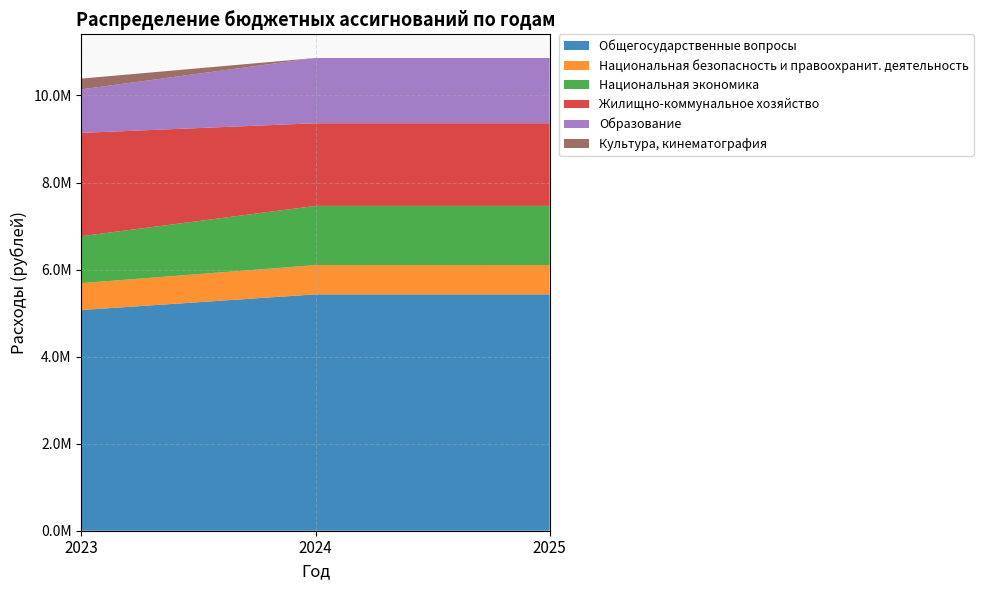

Reading left to right, list all the values displayed in this chart.

Общегосударственные вопросы: 5070715	5431079	5431079
Национальная безопасность и правоохранит. деятельность: 618360	672382	672382
Национальная экономика: 1077952	1360000	1360000
Жилищно-коммунальное хозяйство: 2374083	1898697	1898697
Образование: 1000320	1500000	1500000
Культура, кинематография: 246646	0	0